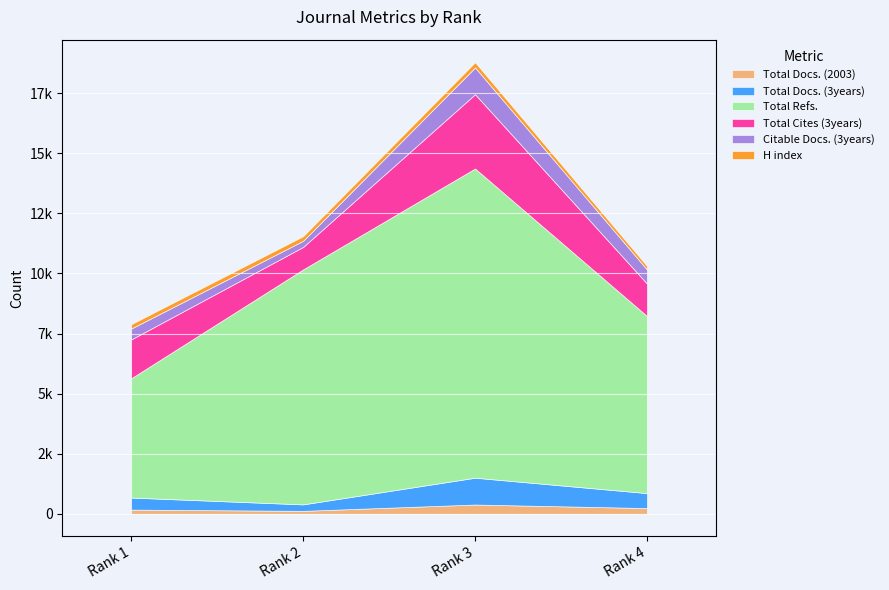

Reading left to right, what are all the values shown in this chart?

Total Docs. (2003): 1=173	2=121	3=384	4=237
Total Docs. (3years): 1=501	2=269	3=1116	4=623
Total Refs.: 1=4963	2=9777	3=12866	4=7370
Total Cites (3years): 1=1616	2=935	3=3090	4=1348
Citable Docs. (3years): 1=453	2=254	3=1114	4=585
H index: 1=182	2=191	3=216	4=148